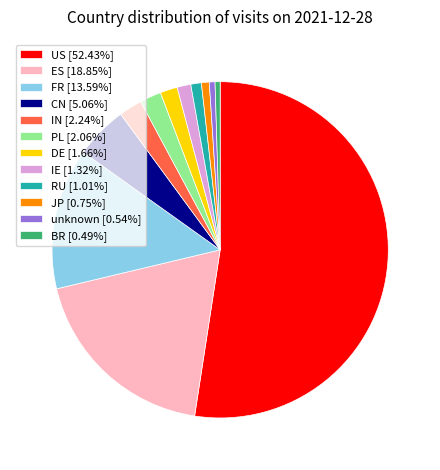

Combined, do IN [2.24%] and DE [1.66%] account for over 50%?

No